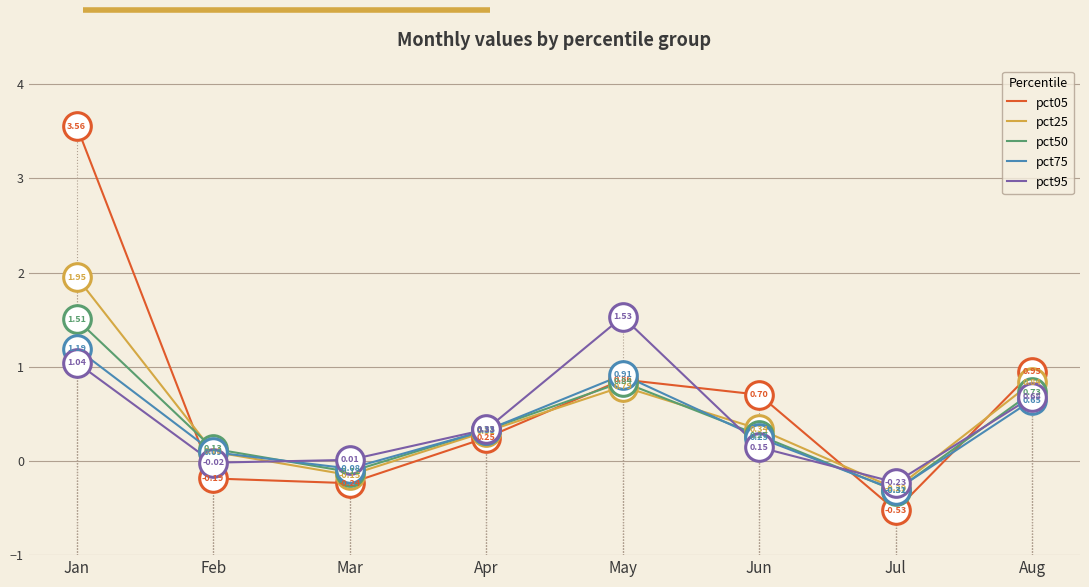

Is the value of pct75 at Mar greater than the value of pct05 at Apr?

No